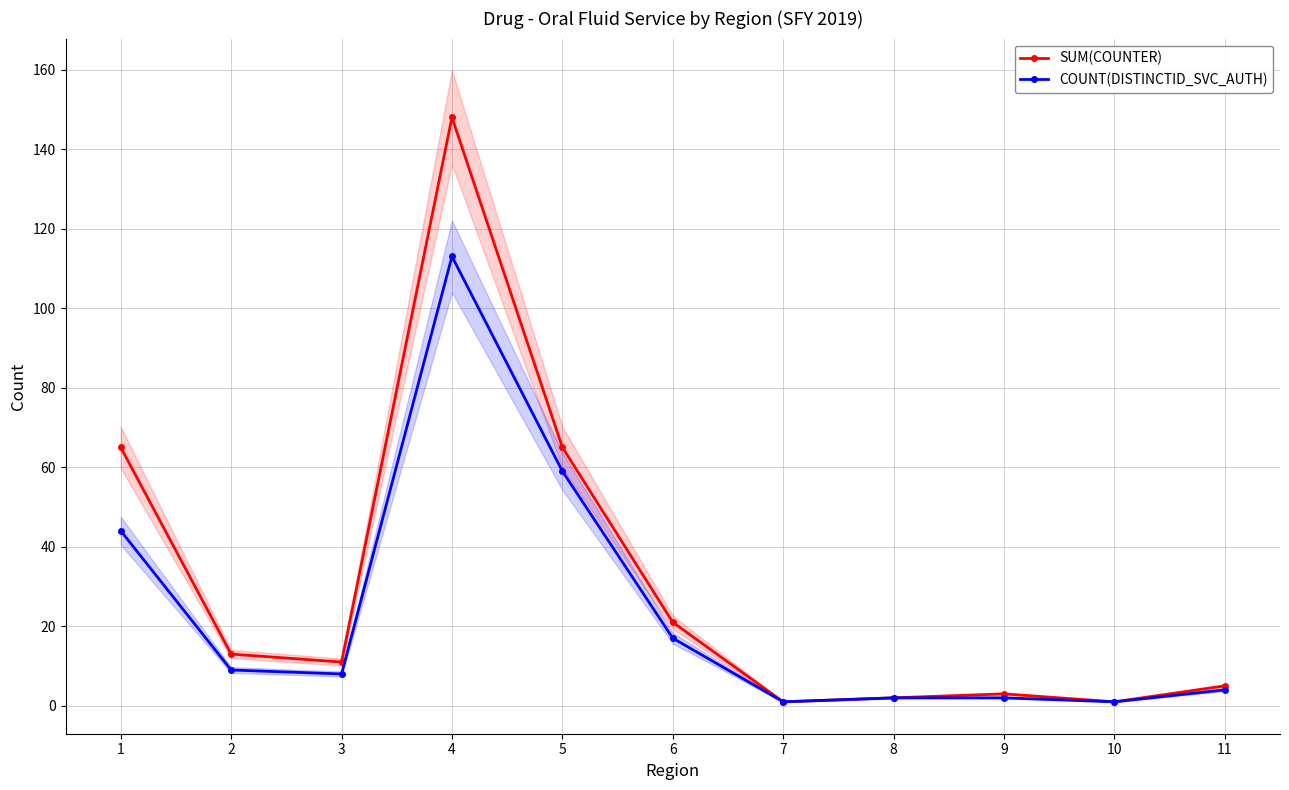

What is the average value of the SUM(COUNTER) series?

30